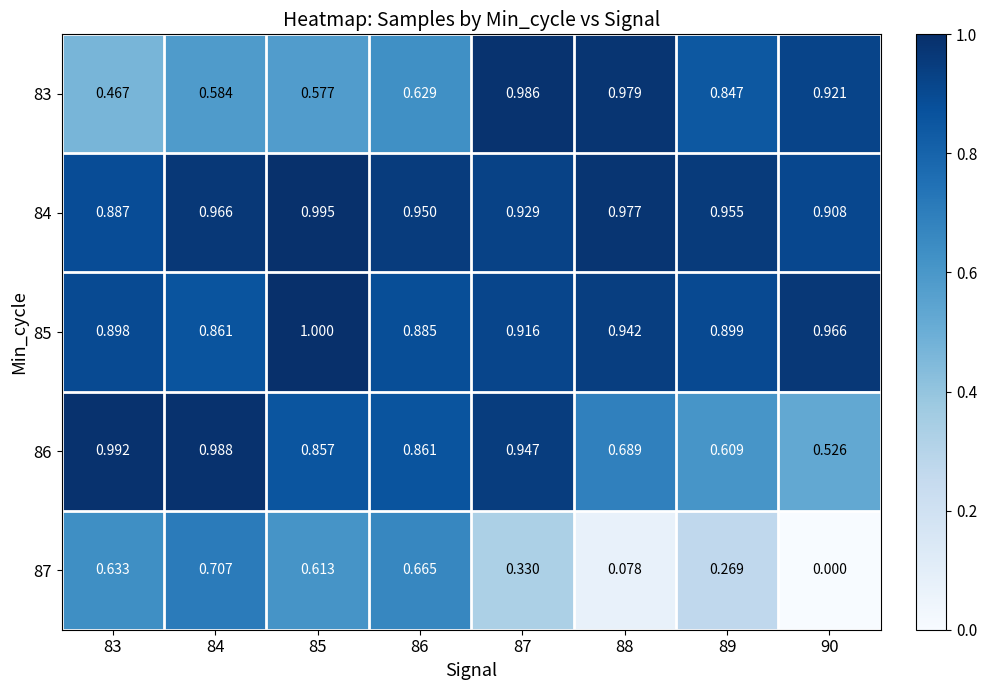

Is the value of 83 at 83 greater than the value of 87 at 83?

No